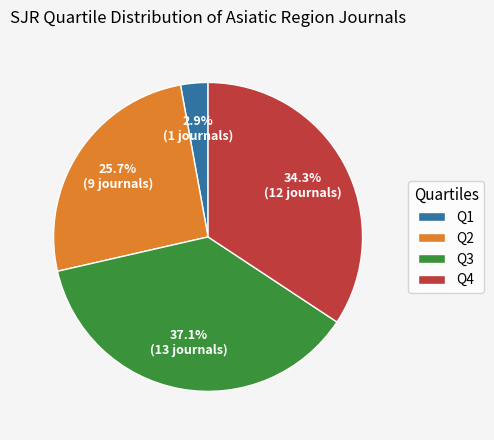

Rank the categories by value from lowest to highest.

Q1, Q2, Q4, Q3